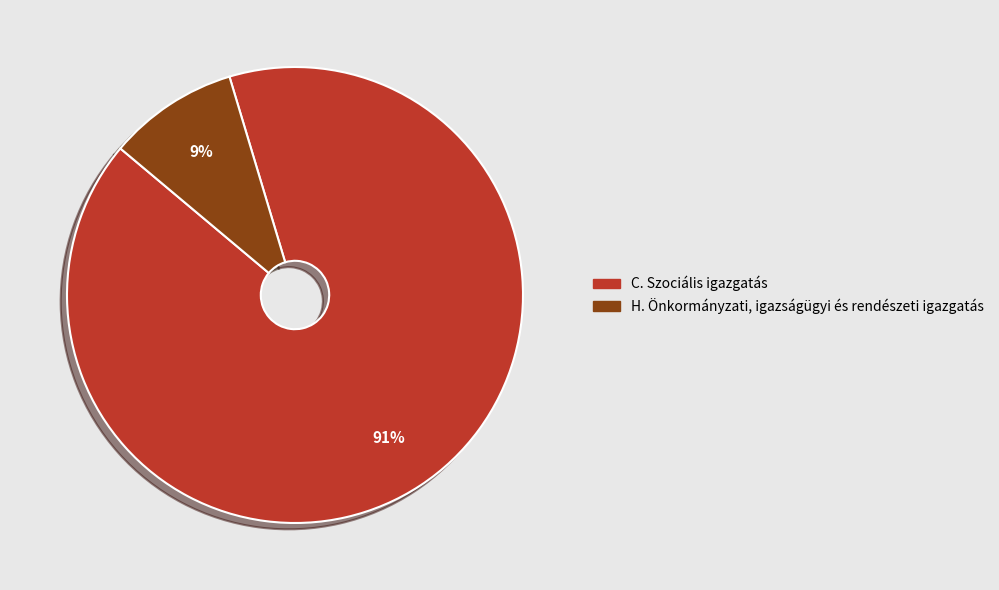

Which slice is the largest?

C. Szociális igazgatás